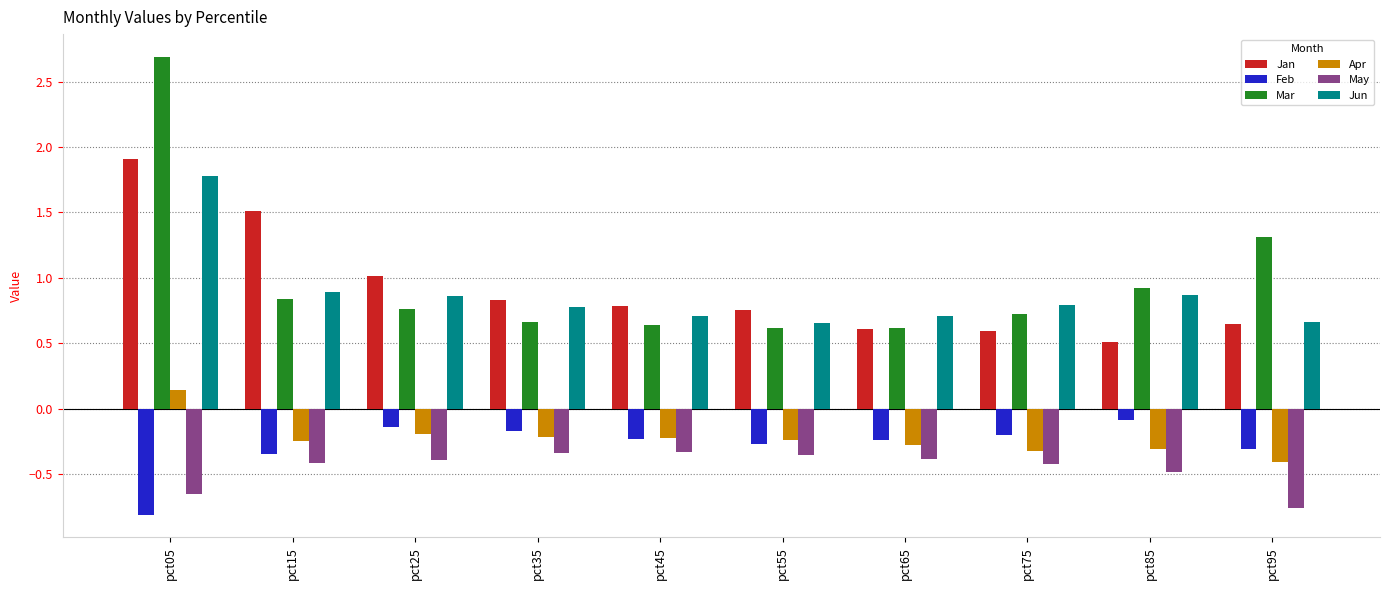

What are all the series names shown in the legend?

Jan, Feb, Mar, Apr, May, Jun